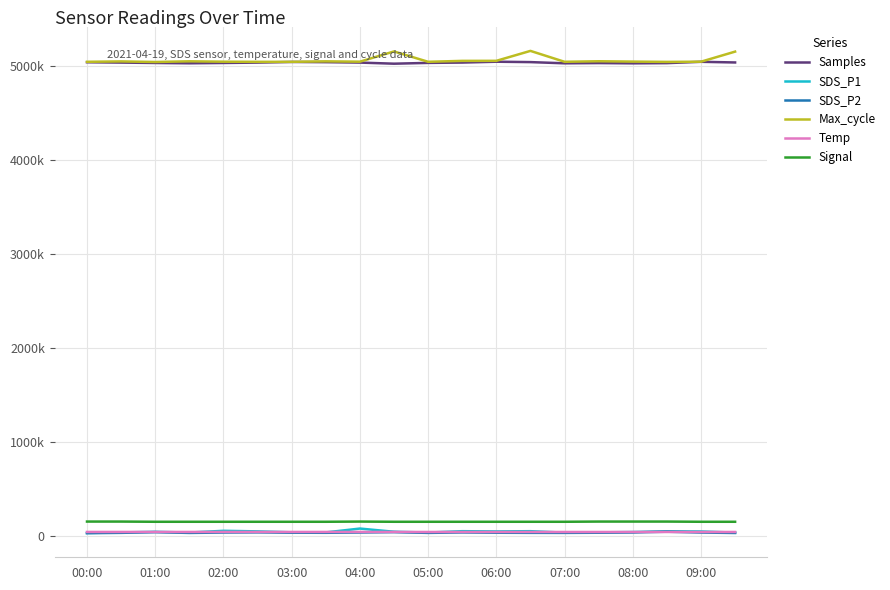

Reading right to left, what are all the values shown in this chart?

Samples: 5042615.0	5049718.0	5035574.0	5033392.0	5036175.0	5033668.0	5046425.0	5050624.0	5041635.0	5038049.0	5029585.0	5041398.0	5045875.0	5048067.0	5041235.0	5037300.0	5033907.0	5037239.0	5041398.0	5044854.0
SDS_P1: 41000.0	53000.0	55000.0	47000.0	43400.0	40600.0	56000.0	53400.0	56000.0	41600.0	50000.0	84000.0	43000.0	44000.0	54000.0	60000.0	41600.0	49400.0	42600.0	37000.0
SDS_P2: 37000.0	41600.0	50600.0	42600.0	39600.0	38000.0	38400.0	39600.0	42600.0	38000.0	46000.0	42000.0	39000.0	40000.0	43400.0	41600.0	37600.0	45600.0	38400.0	35000.0
Max_cycle: 5158000.0	5050750.0	5048750.0	5051750.0	5055500.0	5049750.0	5165750.0	5060000.0	5059500.0	5049750.0	5160000.0	5051000.0	5054500.0	5049500.0	5049500.0	5050750.0	5054750.0	5047750.0	5053750.0	5049750.0
Temp: 47600.0	47600.0	47600.0	47600.0	47600.0	47600.0	47600.0	47600.0	47600.0	47600.0	47950.0	47950.0	47950.0	47950.0	47950.0	47950.0	47950.0	47950.0	47950.0	47950.0
Signal: 156200.0	156200.0	158400.0	158400.0	158400.0	156200.0	156200.0	156200.0	156200.0	156200.0	156200.0	158400.0	156200.0	156200.0	156200.0	156200.0	156200.0	156200.0	158400.0	158400.0